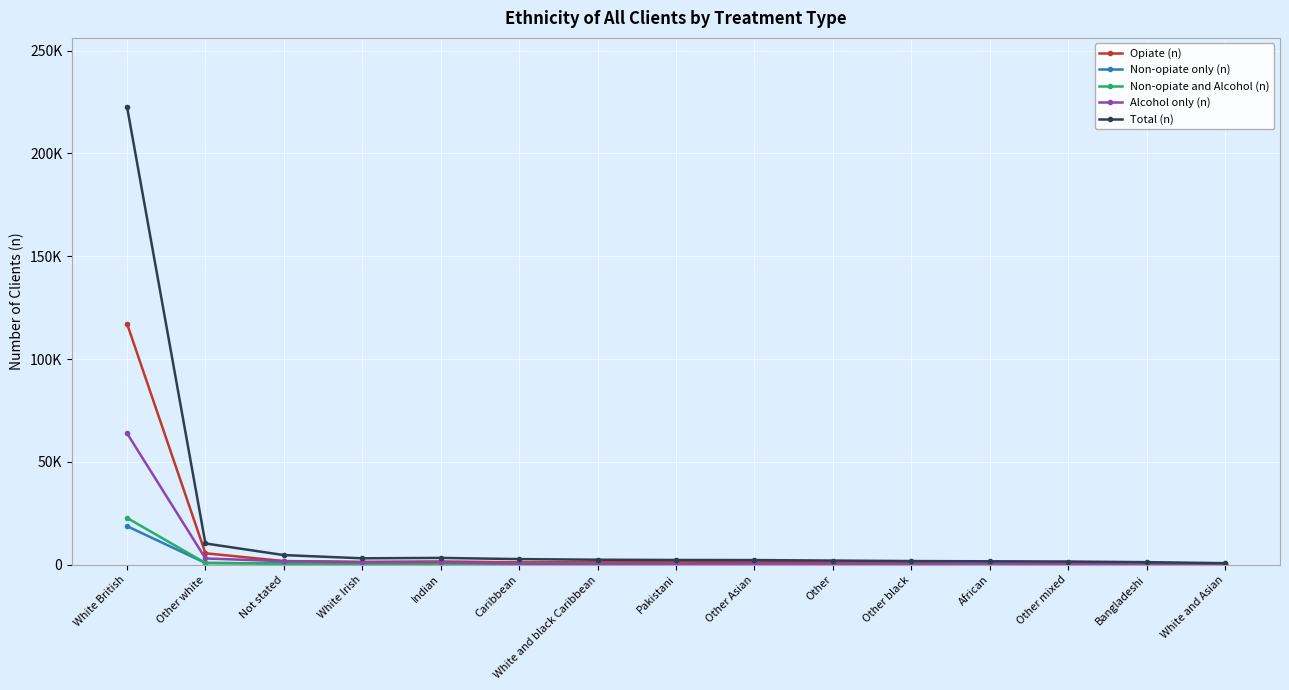

What are all the series names shown in the legend?

Opiate (n), Non-opiate only (n), Non-opiate and Alcohol (n), Alcohol only (n), Total (n)